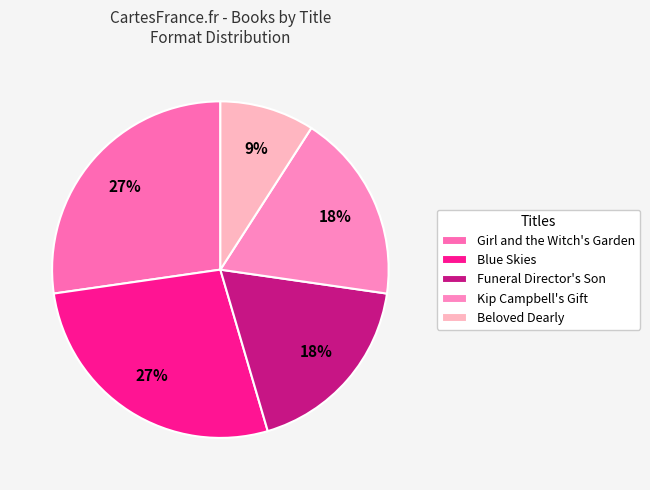

True or false: Beloved Dearly accounts for 9% of the total.

True